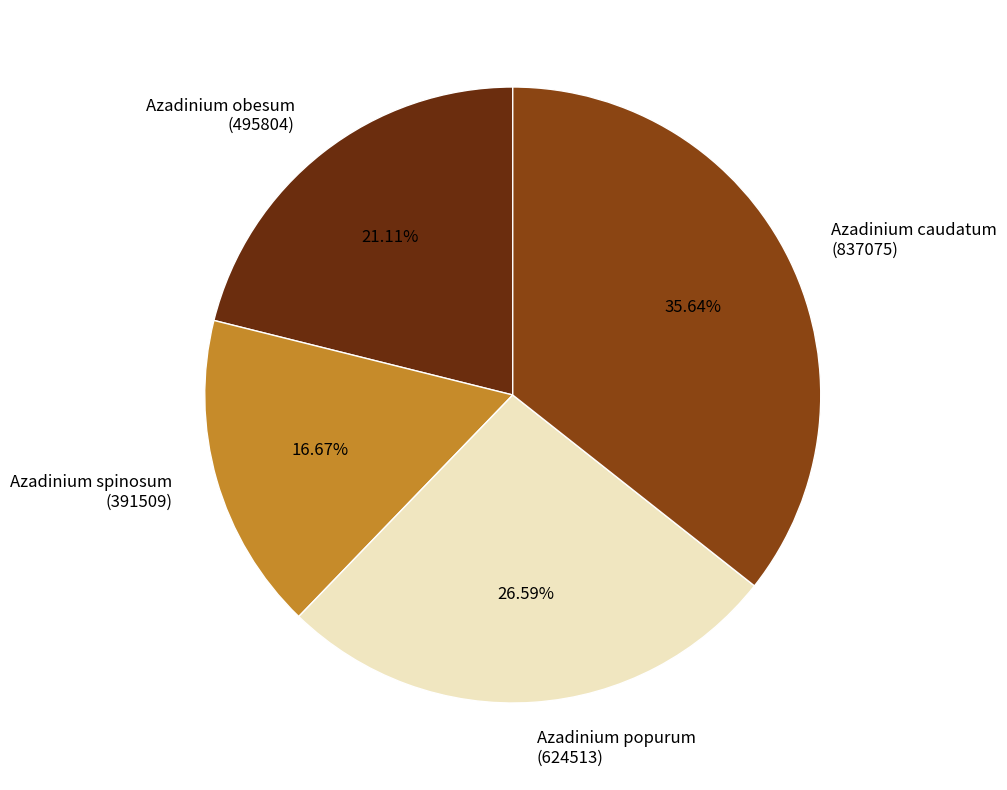

How many slices are in this pie chart?

4